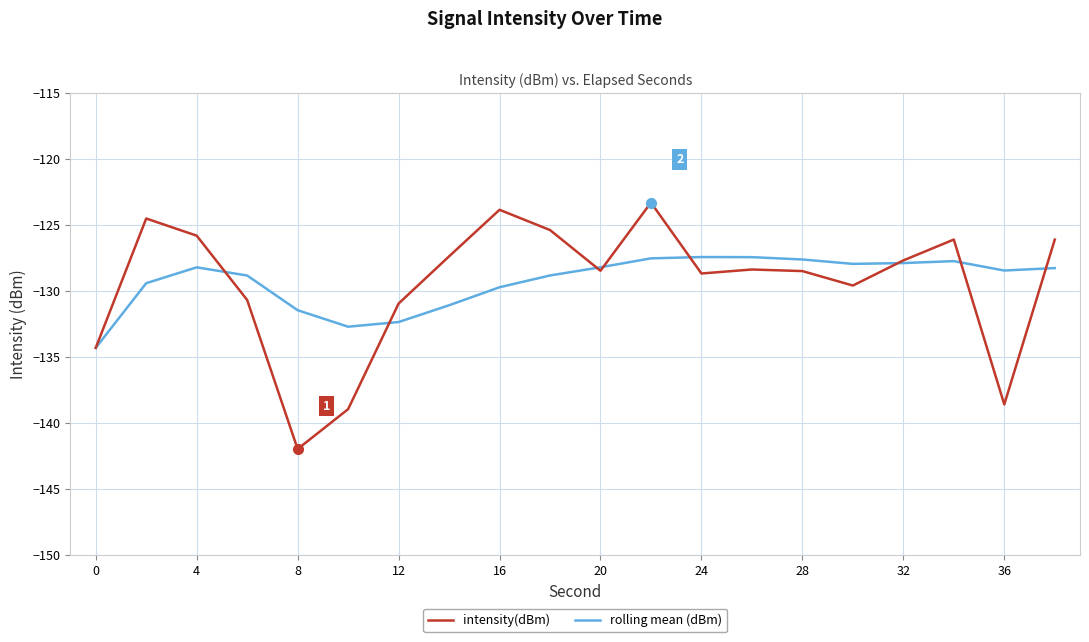

What is the minimum value shown in the chart?

-142.0